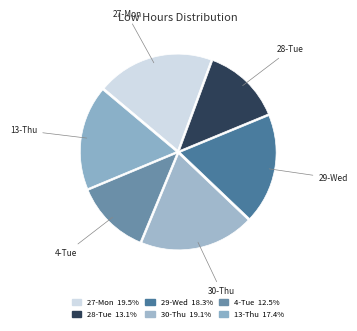

Which slice is the smallest?

4-Tue